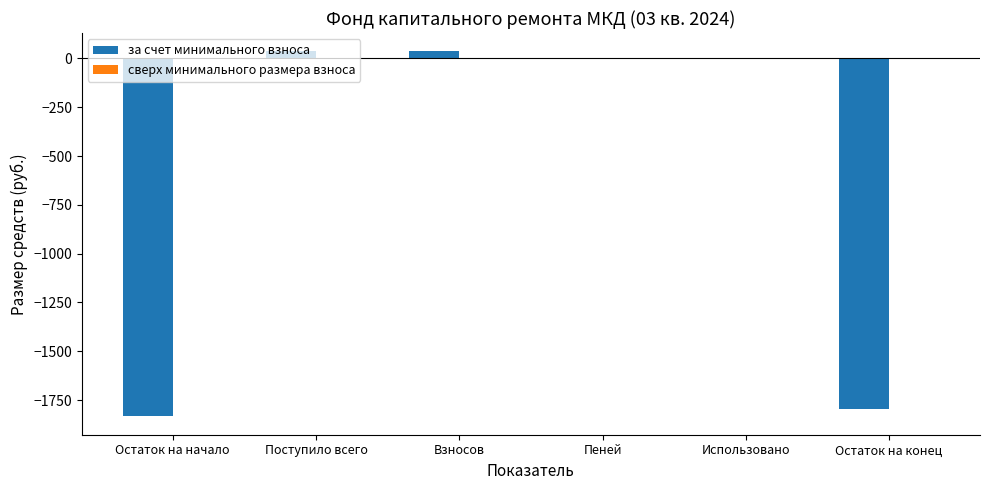

What is the sum of all values?

-3558.0